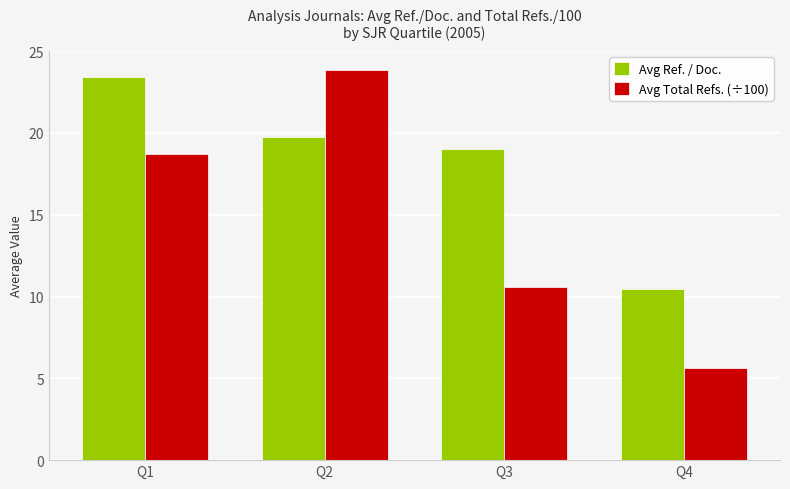

Rank the series by their average value, from lowest to highest.

Avg Total Refs. (÷100), Avg Ref. / Doc.